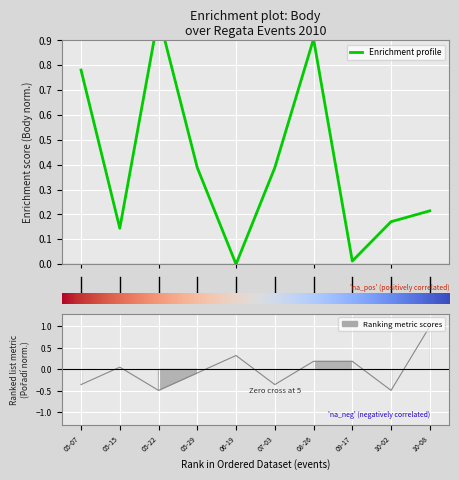

How many positive values are there?

9